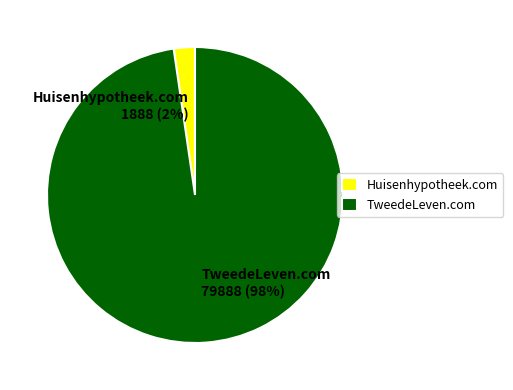

How many segments does this pie chart have?

2